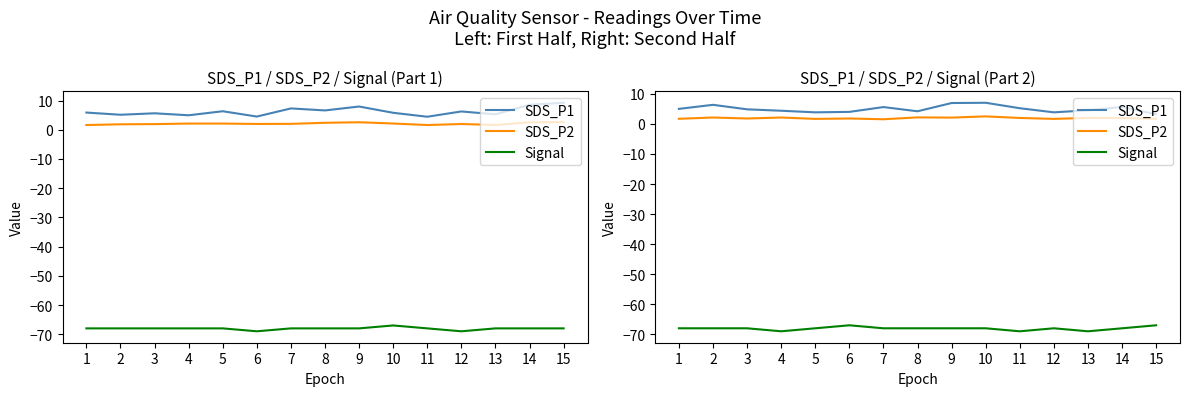

Is this an area chart (filled region under the line)?

No